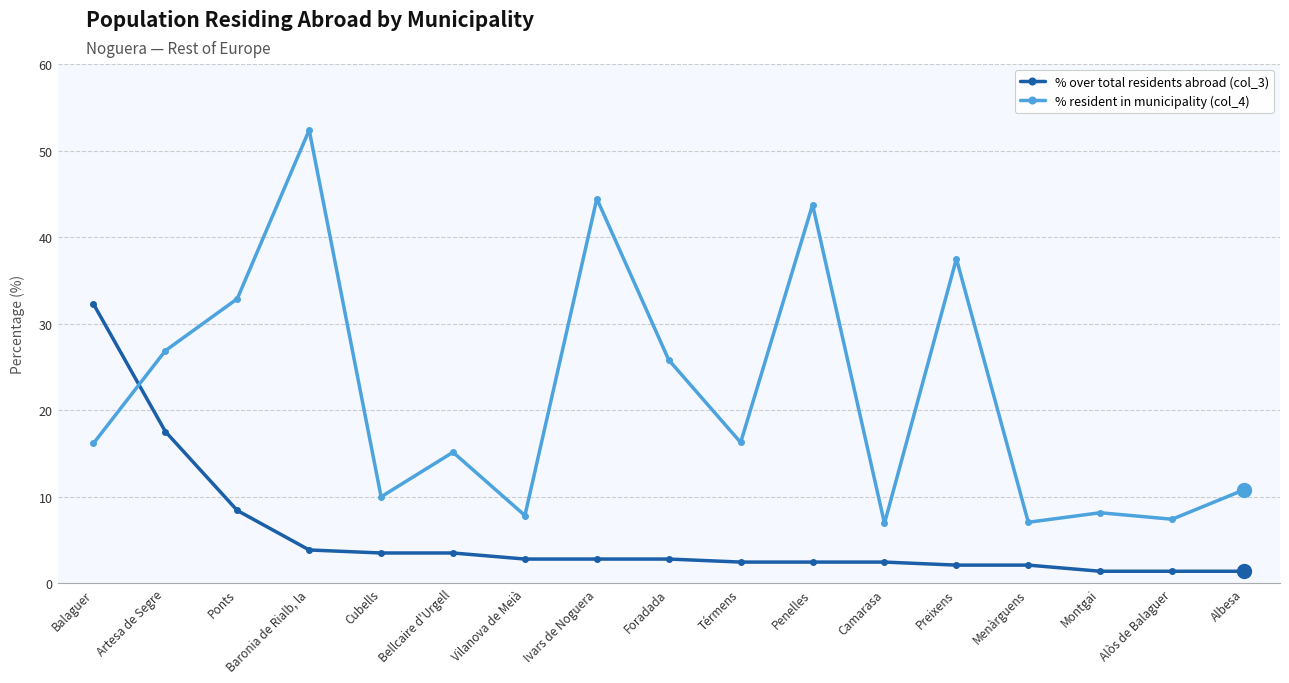

At how many categories does at least one series exceed 1?

17